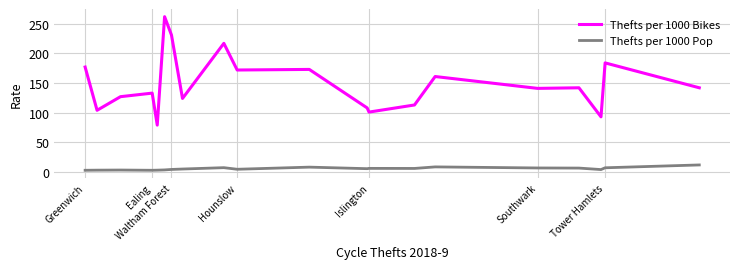

What is the average value of the Thefts per 1000 Bikes series?

149.2